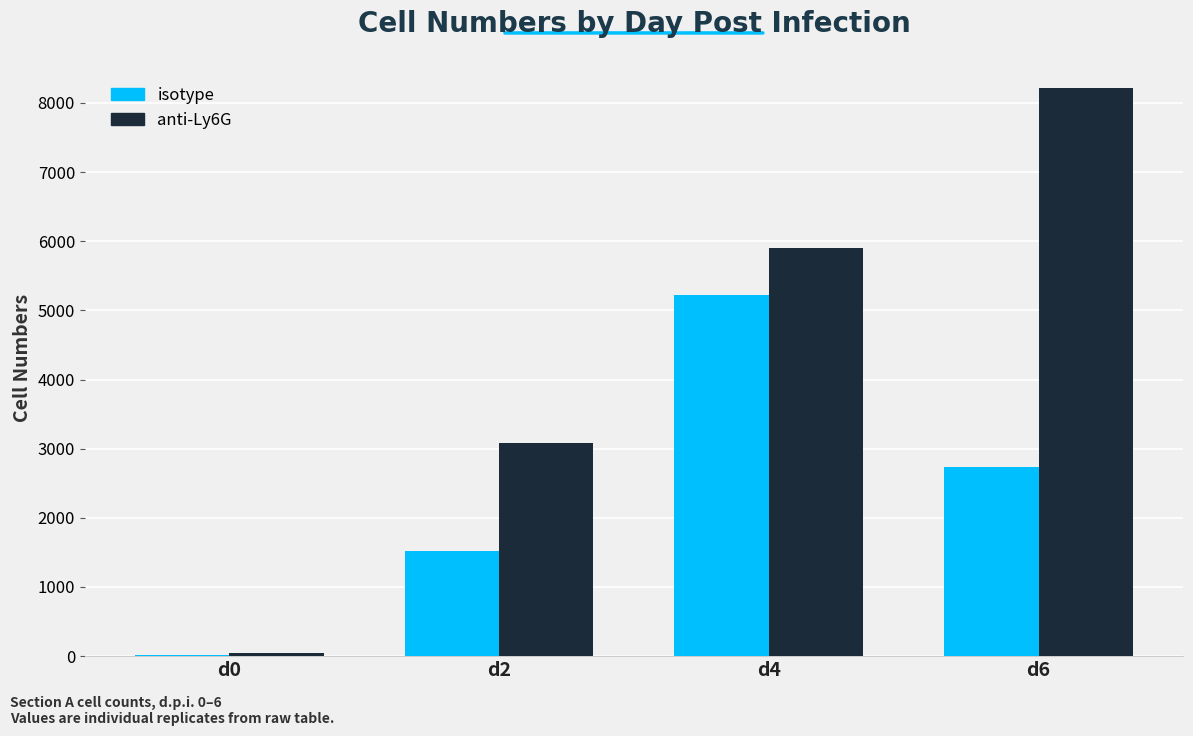

The isotype series shows 2742 at d6. True or false?

True